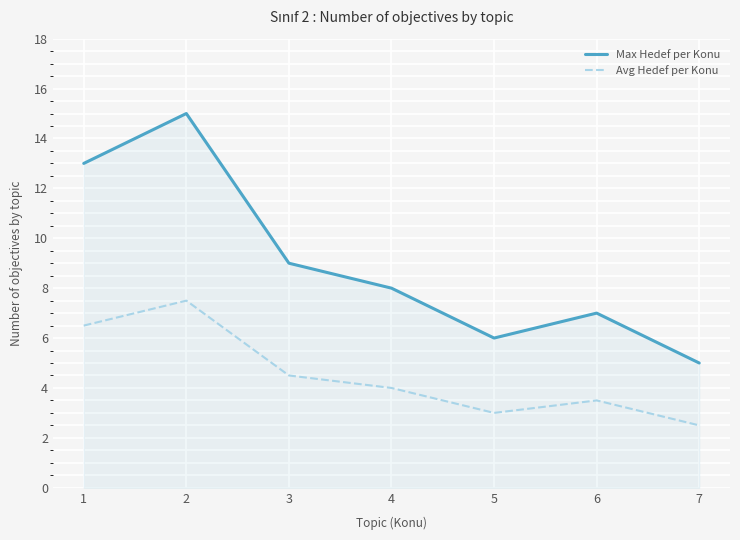

Reading left to right, extract all data points from this chart.

Max Hedef per Konu: 13.0	15.0	9.0	8.0	6.0	7.0	5.0
Avg Hedef per Konu: 6.5	7.5	4.5	4.0	3.0	3.5	2.5